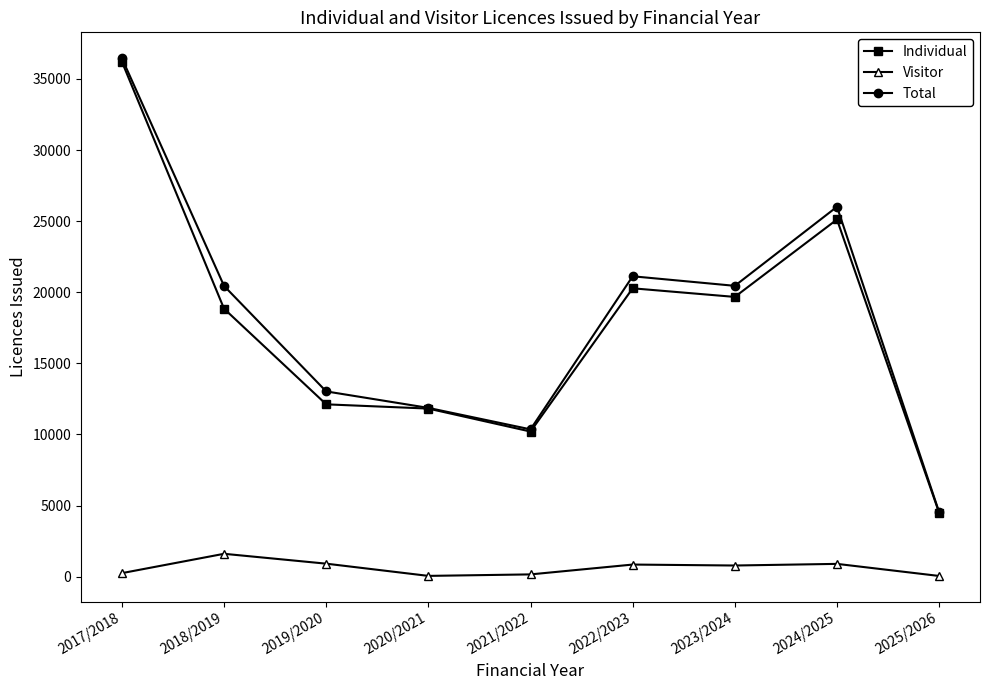

What is the value of the Visitor point at the 3rd from the left?

909